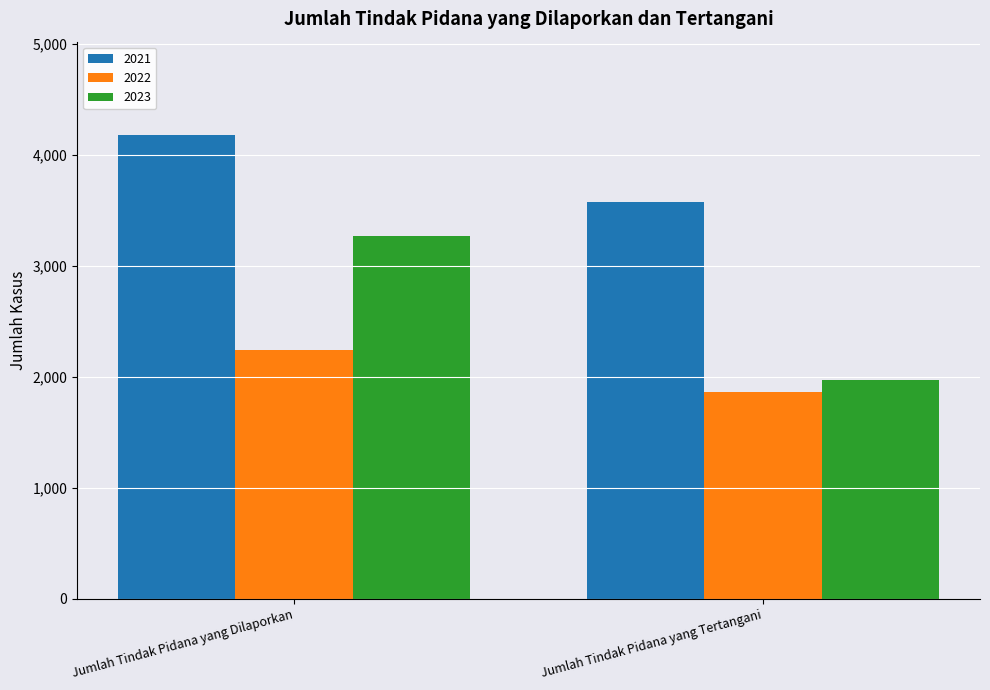

What is the label of the 1st bar from the right?

Jumlah Tindak Pidana yang Tertangani